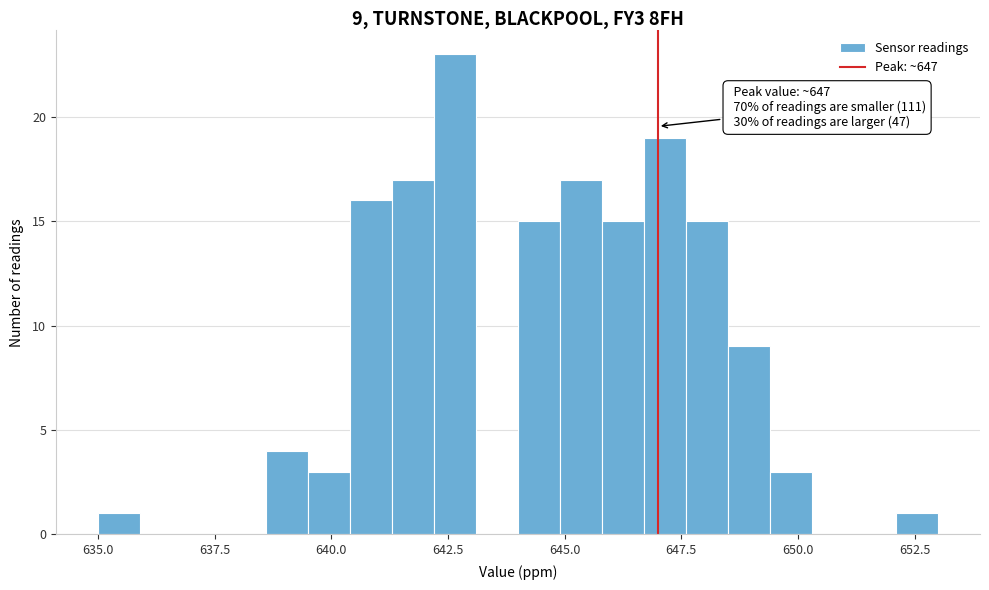

Read against the x-axis, roughly where is the centre of the tallest bar?

642.5